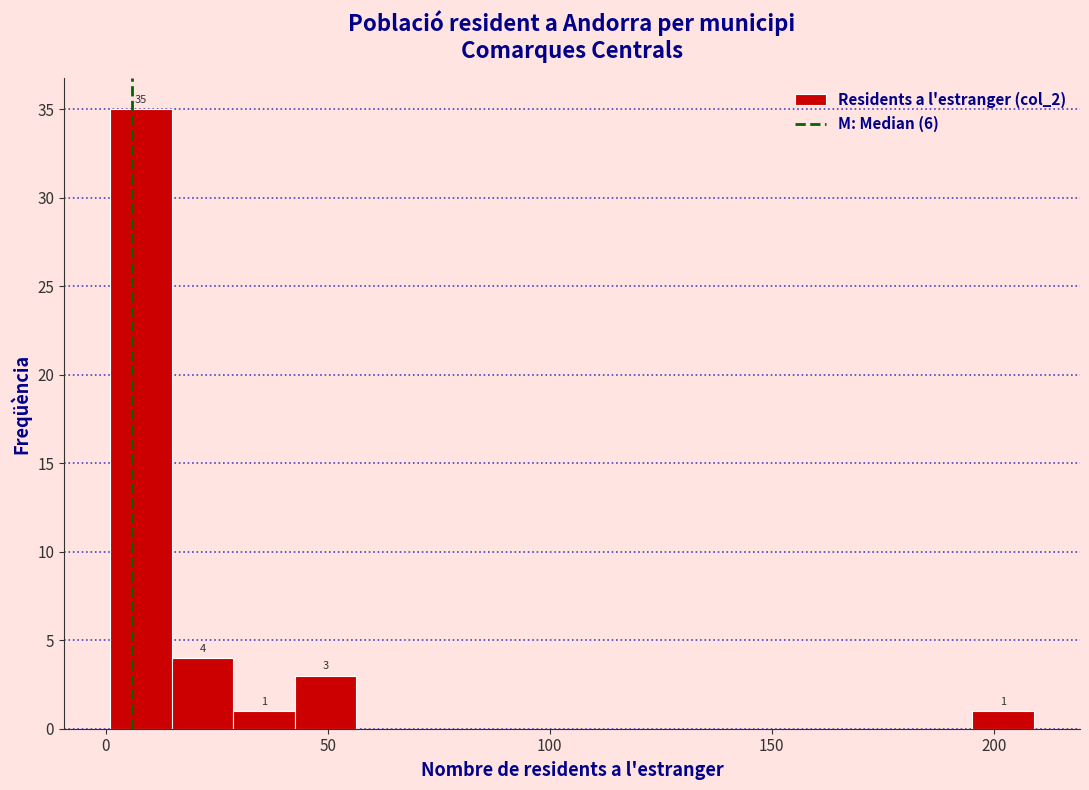

Read against the x-axis, roughly where is the centre of the tallest bar?

10